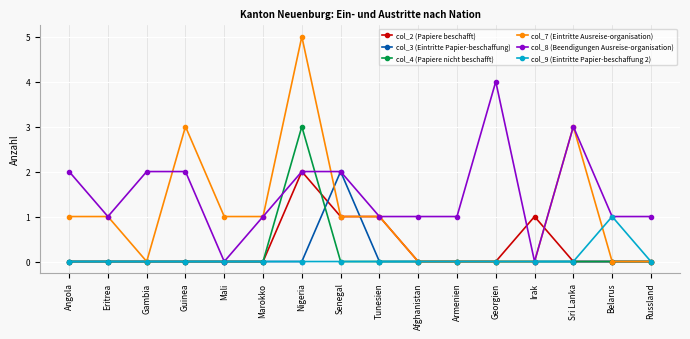

Where is the first local minimum for col_8 (Beendigungen Ausreise-organisation)?

Eritrea